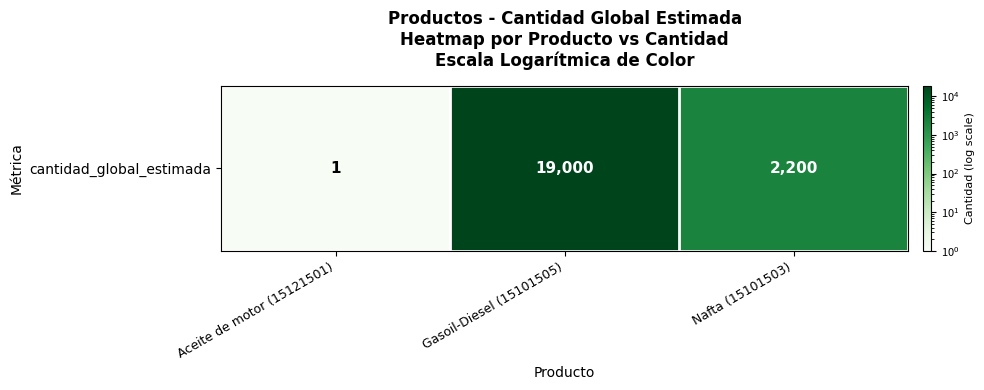

The value at Nafta (15101503) is 2200. True or false?

True